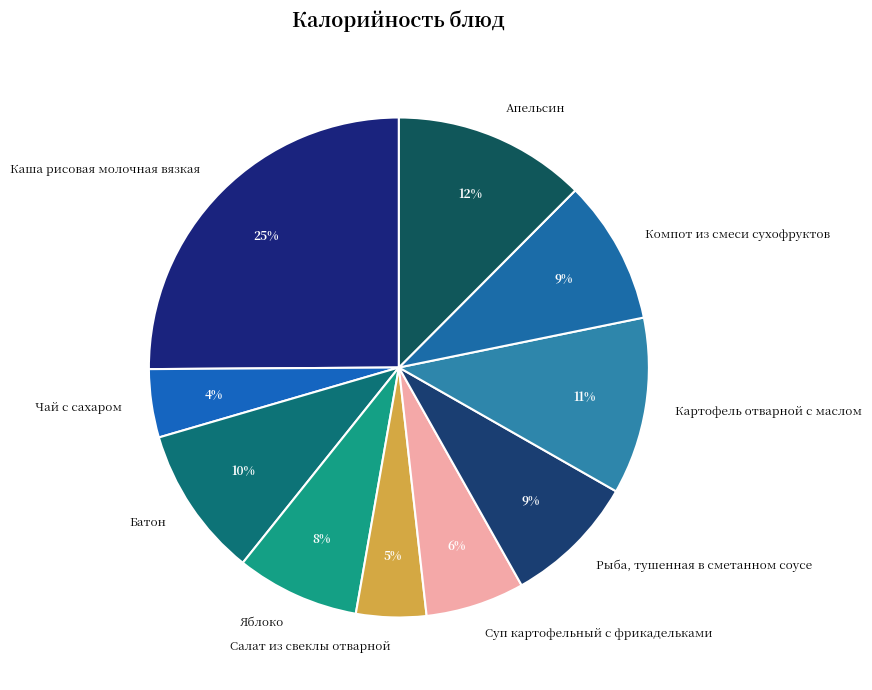

Does Яблоко represent more than half of the total?

No